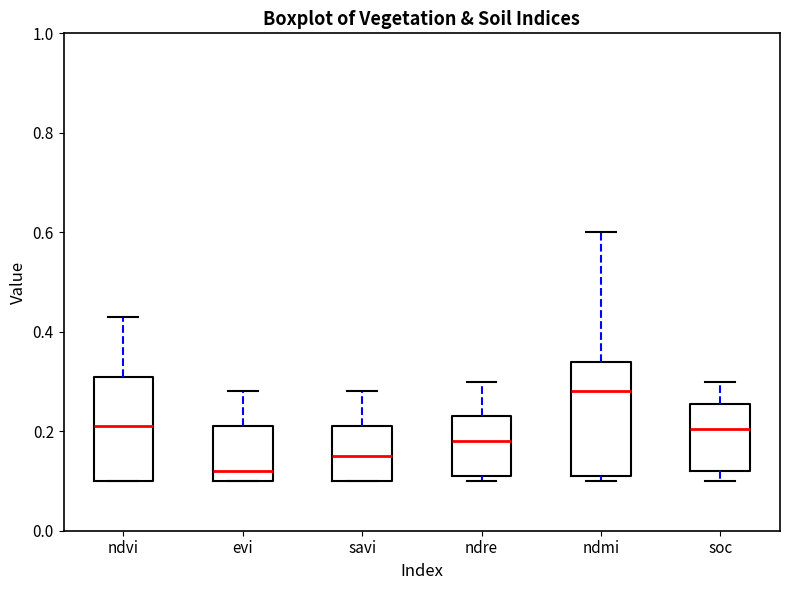

Reading left to right, read every box against the y-axis: the position of its median line, the range the box covers, and the ends of its whiskers. The values are not printed on the chart, so give them approximately, as read against the axis.

ndvi: median 0.22, box 0.10 to 0.32, whiskers 0.10 to 0.44
evi: median 0.12, box 0.10 to 0.22, whiskers 0.10 to 0.28
savi: median 0.16, box 0.10 to 0.22, whiskers 0.10 to 0.28
ndre: median 0.18, box 0.12 to 0.24, whiskers 0.10 to 0.30
ndmi: median 0.28, box 0.12 to 0.34, whiskers 0.10 to 0.60
soc: median 0.20, box 0.12 to 0.26, whiskers 0.10 to 0.30